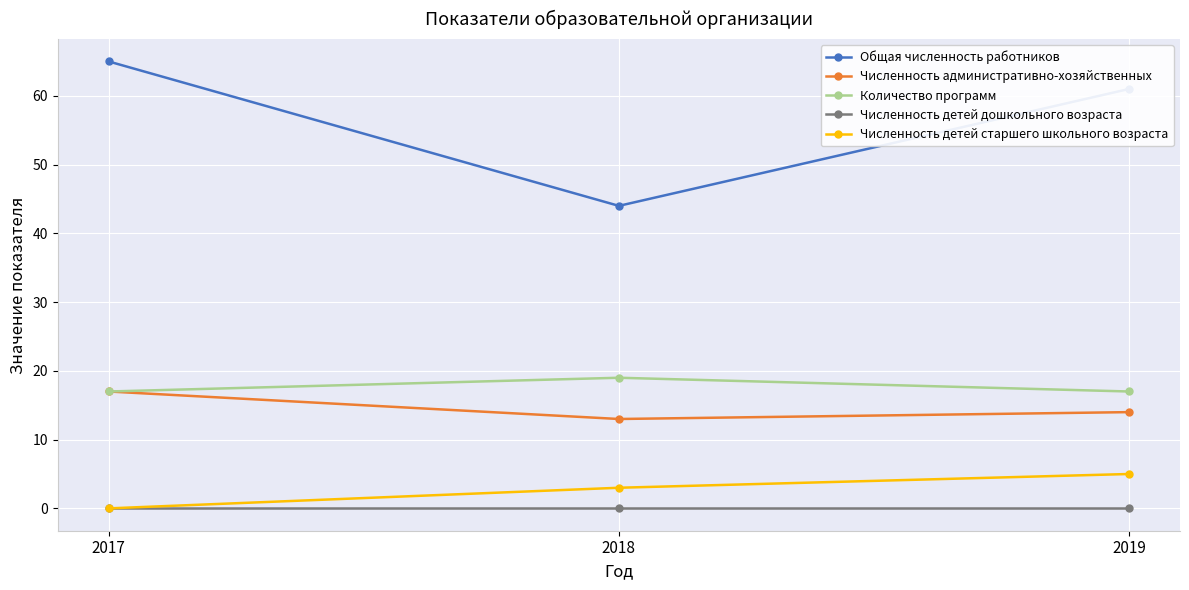

True or false: Численность детей старшего школьного возраста has a value of 5 at 2019.

True